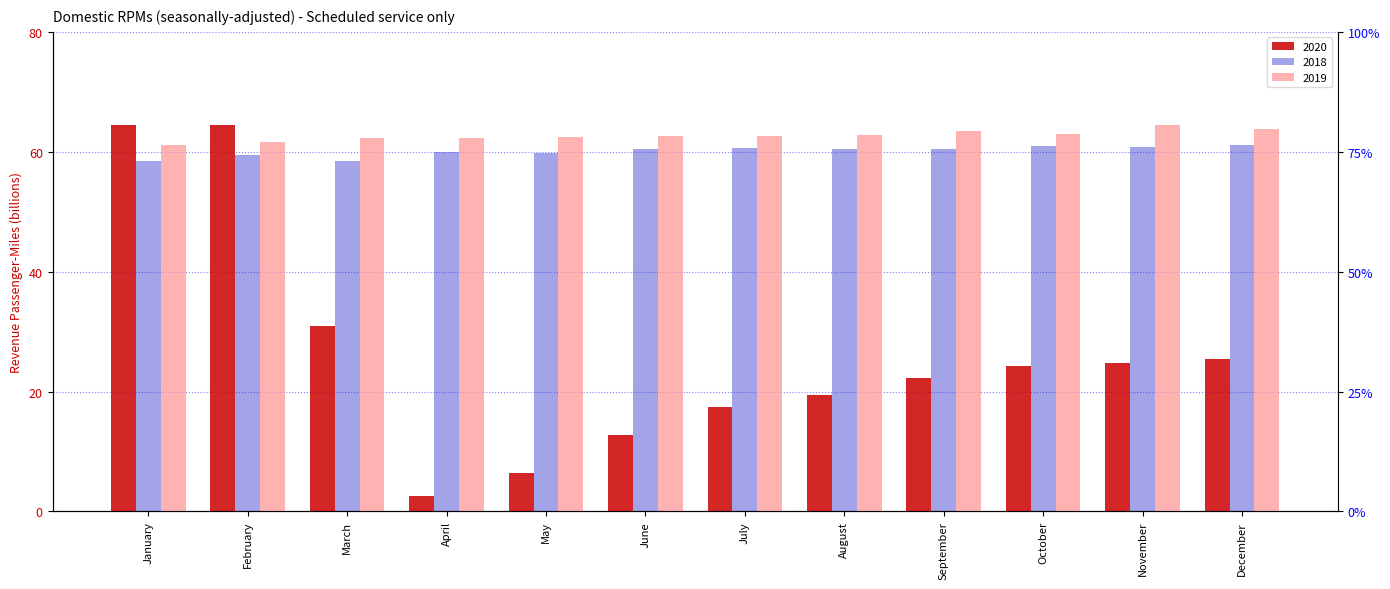

Is it true that 2019 equals 13.2 at March?

False